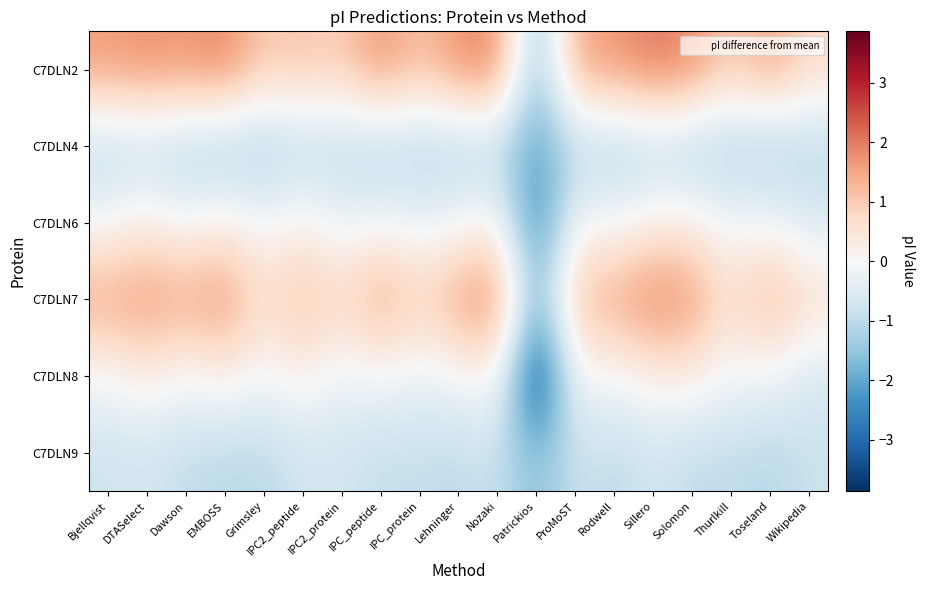

Reading left to right, list all the values displayed in this chart.

C7DLN2: Bjellqvist=1.7	DTASelect=1.8	Dawson=1.7	EMBOSS=2.0	Grimsley=1.0	IPC2_peptide=1.1	IPC2_protein=0.9	IPC_peptide=1.8	IPC_protein=1.1	Lehninger=1.8	Nozaki=1.9	Patrickios=-1.7	ProMoST=1.5	Rodwell=1.7	Sillero=2.1	Solomon=1.9	Thurlkill=0.9	Toseland=1.7	Wikipedia=0.7
C7DLN4: Bjellqvist=-1.1	DTASelect=-1.0	Dawson=-1.2	EMBOSS=-1.3	Grimsley=-1.3	IPC2_peptide=-1.0	IPC2_protein=-1.1	IPC_peptide=-1.2	IPC_protein=-1.1	Lehninger=-1.2	Nozaki=-1.1	Patrickios=-2.2	ProMoST=-1.0	Rodwell=-1.3	Sillero=-1.0	Solomon=-1.3	Thurlkill=-1.3	Toseland=-1.3	Wikipedia=-1.1
C7DLN6: Bjellqvist=-0.1	DTASelect=0.3	Dawson=-0.1	EMBOSS=0.3	Grimsley=-0.1	IPC2_peptide=0.2	IPC2_protein=-0.3	IPC_peptide=-0.1	IPC_protein=-0.4	Lehninger=-0.1	Nozaki=0.1	Patrickios=-2.7	ProMoST=-0.0	Rodwell=-0.1	Sillero=0.2	Solomon=0.3	Thurlkill=-0.2	Toseland=-0.1	Wikipedia=-0.6
C7DLN7: Bjellqvist=1.6	DTASelect=1.7	Dawson=1.6	EMBOSS=1.8	Grimsley=0.7	IPC2_peptide=1.3	IPC2_protein=0.8	IPC_peptide=1.6	IPC_protein=0.9	Lehninger=1.7	Nozaki=2.0	Patrickios=-1.9	ProMoST=1.3	Rodwell=1.5	Sillero=2.0	Solomon=1.7	Thurlkill=0.6	Toseland=1.5	Wikipedia=0.7
C7DLN8: Bjellqvist=-0.1	DTASelect=0.3	Dawson=-0.1	EMBOSS=0.3	Grimsley=-0.1	IPC2_peptide=0.2	IPC2_protein=-0.3	IPC_peptide=-0.1	IPC_protein=-0.3	Lehninger=-0.1	Nozaki=0.1	Patrickios=-3.9	ProMoST=-0.0	Rodwell=-0.1	Sillero=0.2	Solomon=0.3	Thurlkill=-0.1	Toseland=-0.1	Wikipedia=-0.7
C7DLN9: Bjellqvist=-0.8	DTASelect=-0.7	Dawson=-0.9	EMBOSS=-1.1	Grimsley=-1.0	IPC2_peptide=-0.7	IPC2_protein=-0.7	IPC_peptide=-0.9	IPC_protein=-0.9	Lehninger=-1.0	Nozaki=-0.8	Patrickios=-1.7	ProMoST=-0.8	Rodwell=-1.0	Sillero=-0.7	Solomon=-1.0	Thurlkill=-1.0	Toseland=-1.1	Wikipedia=-0.8